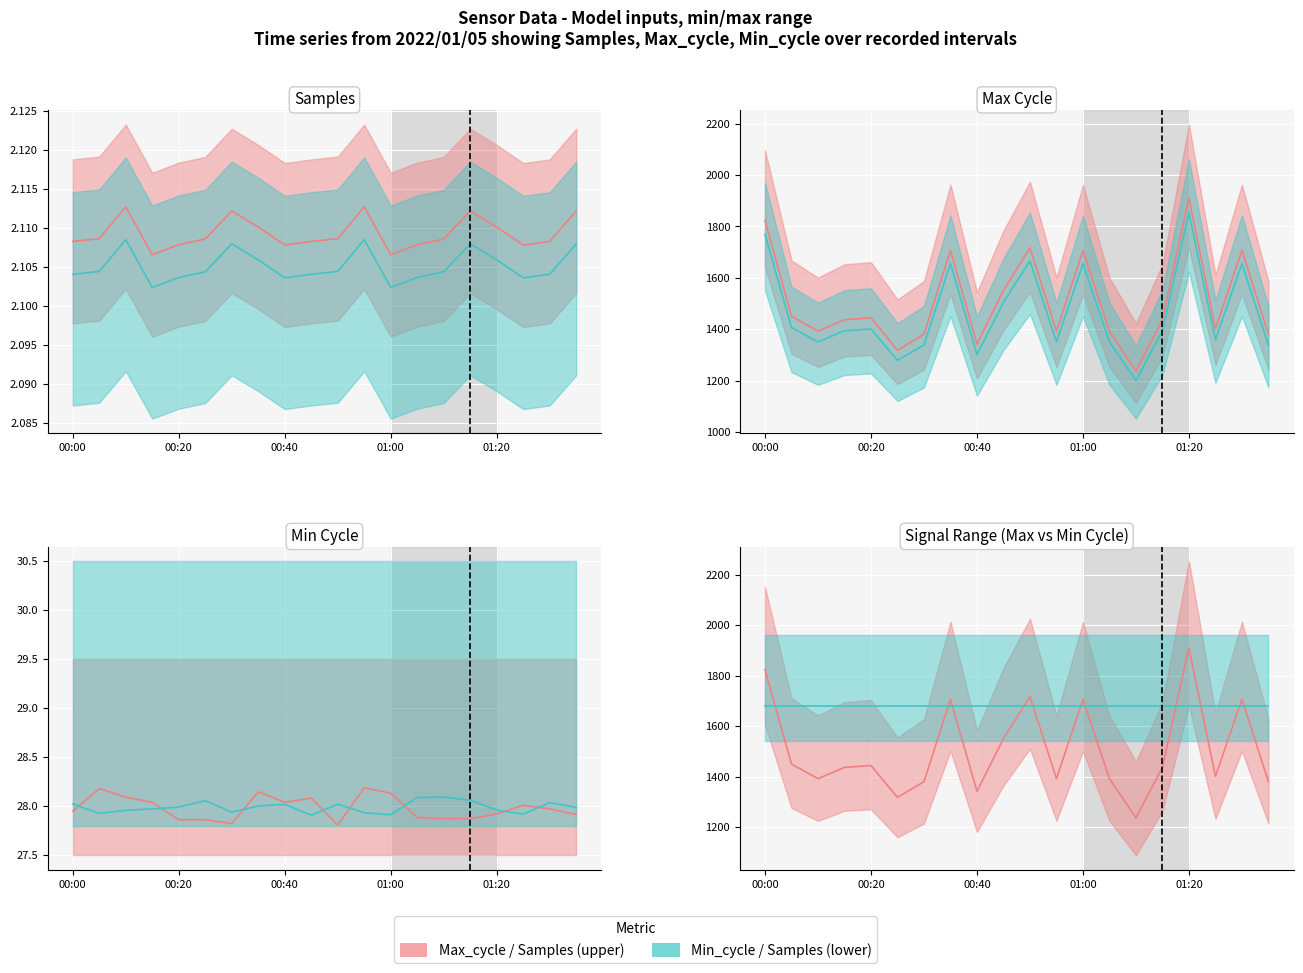

What is the highest value of the Min series series?

1680